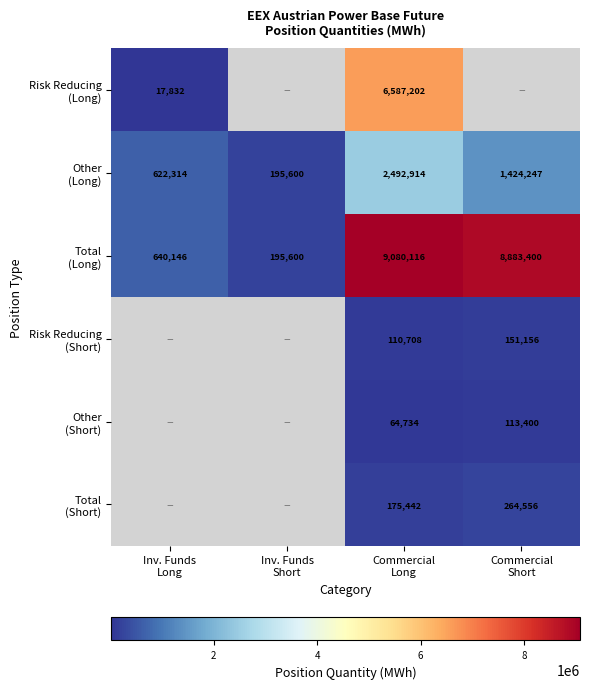

What is the difference between the Other (Short) values at Commercial Long and Inv. Funds Long?

64734